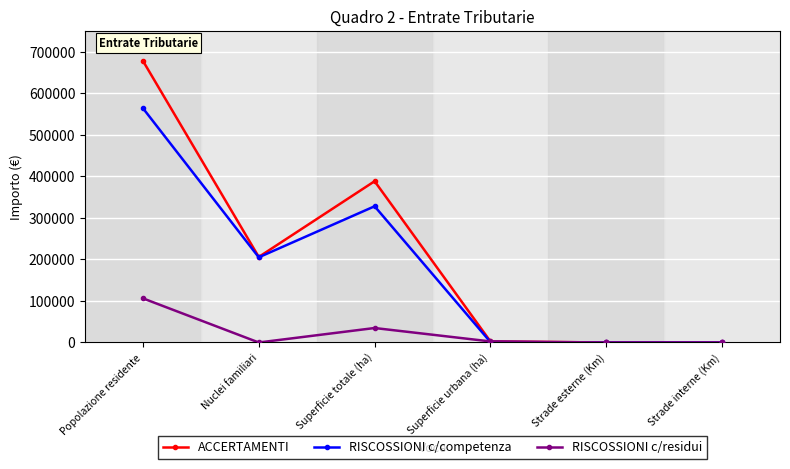

How many data points does each series have?

6